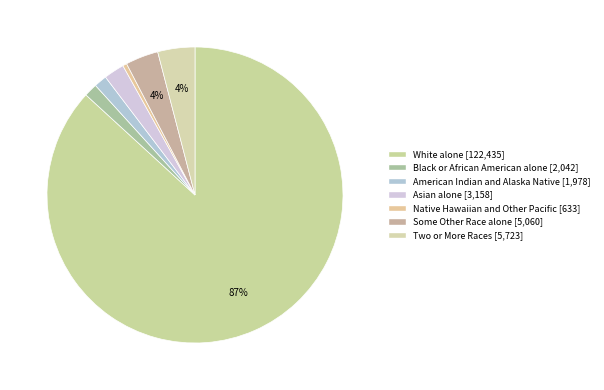

True or false: Asian alone accounts for 2% of the total.

True